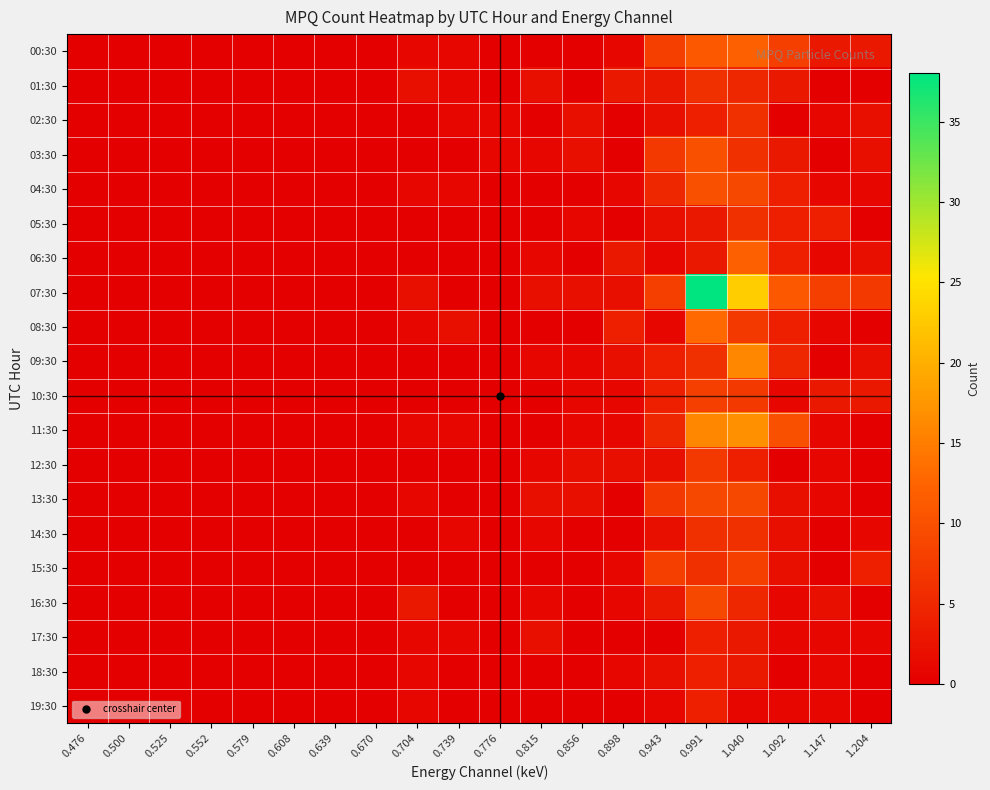

How many distinct data groups are displayed?

20